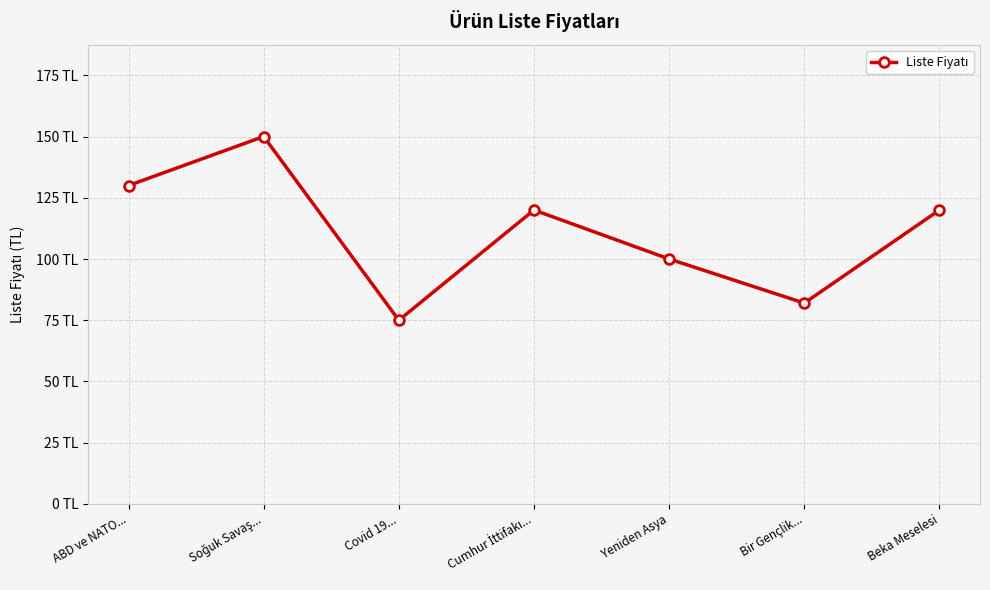

What is the label of the 6th point from the right?

Soğuk Savaş...